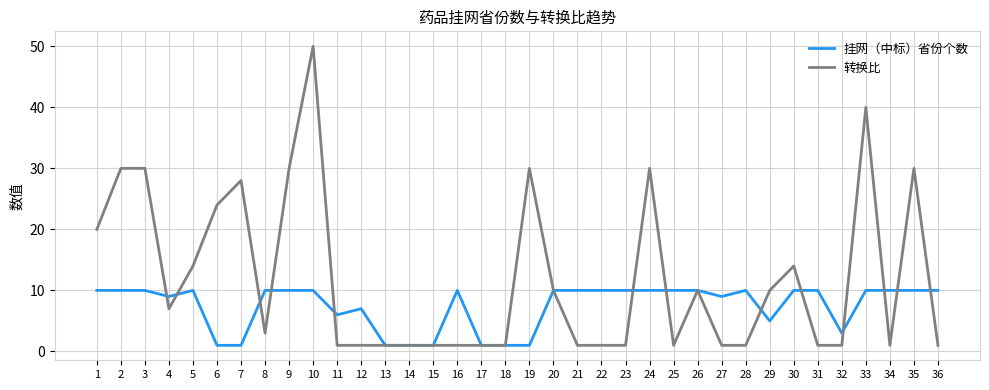

Which series changed the most between 13 and 33?

转换比